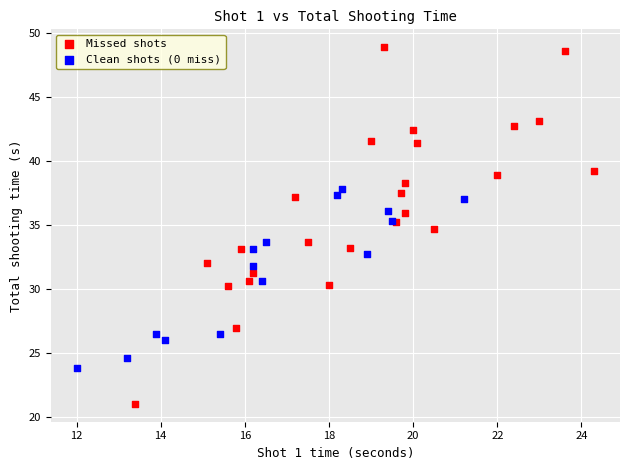

Which series contains the lowest Y value?

Missed shots